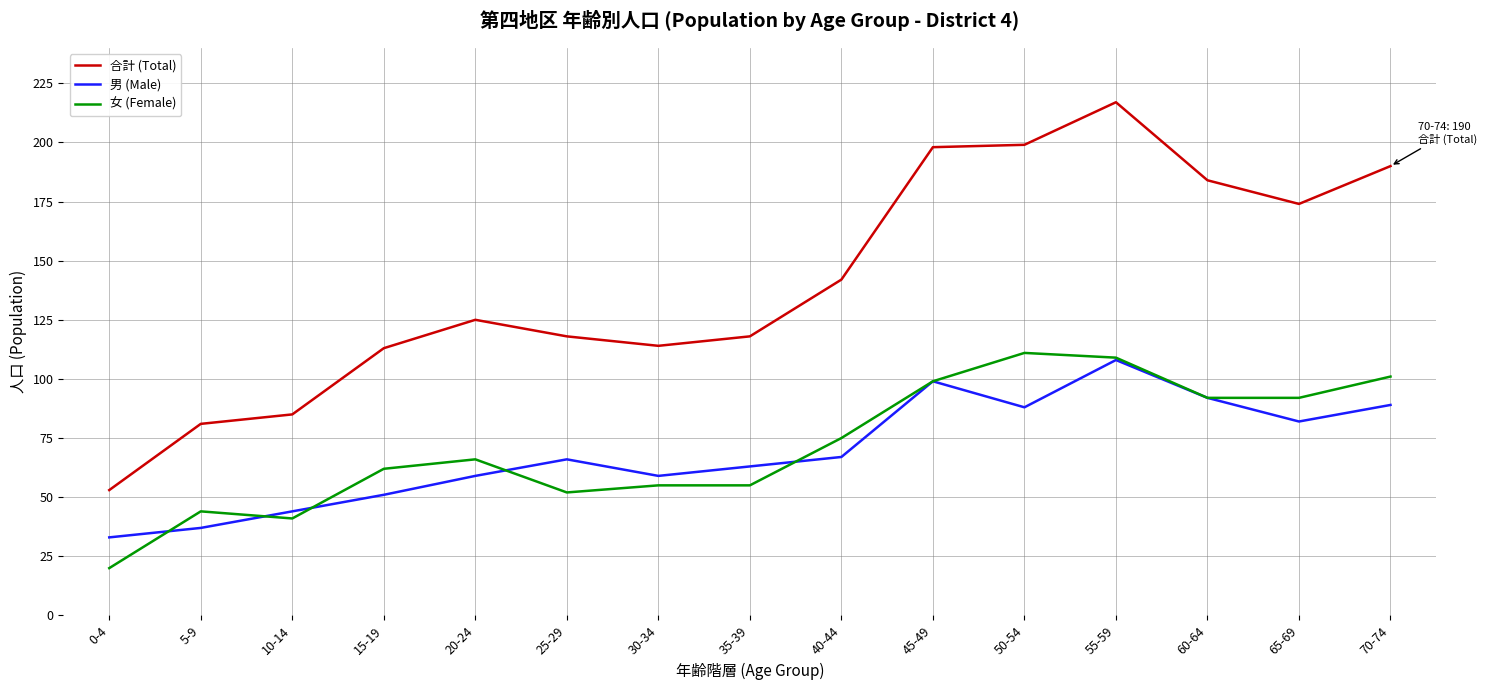

What is the lowest value of the 男 (Male) series?

33